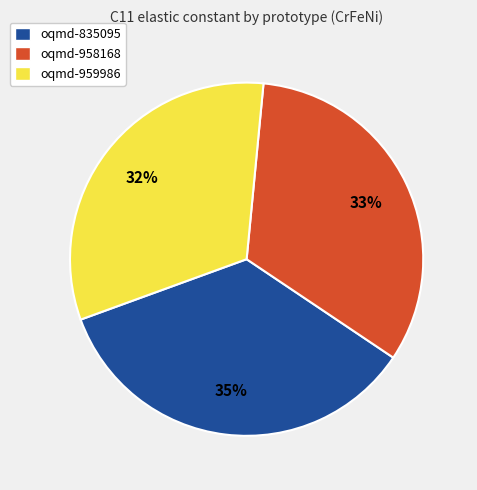

Is there any slice that represents more than half of the pie?

No